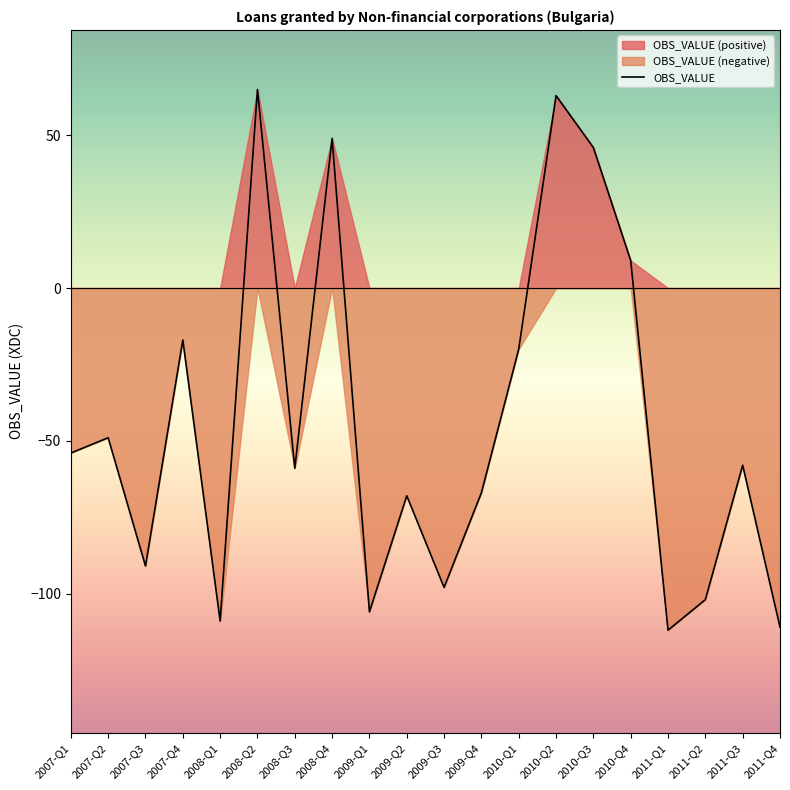

True or false: the data has more than 0 interior local peaks.

True